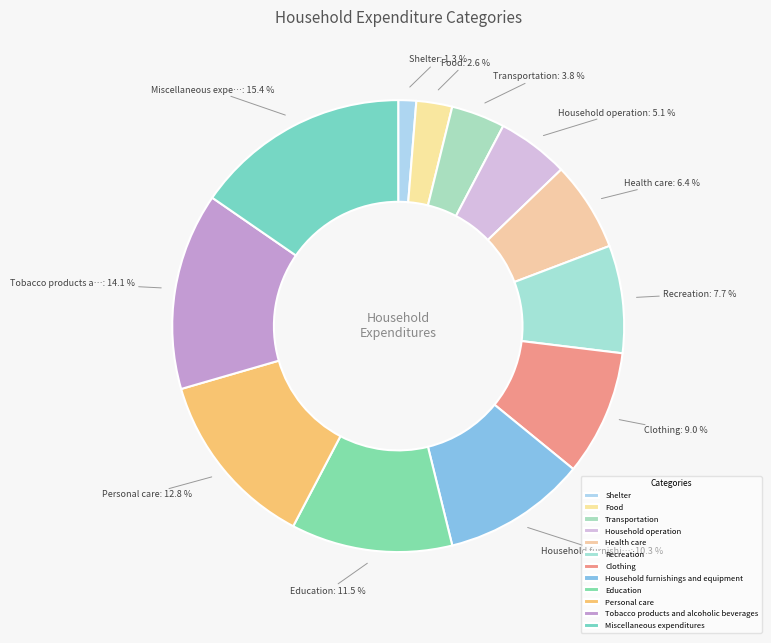

Is the sum of Household operation and Miscellaneous expenditures greater than half?

No